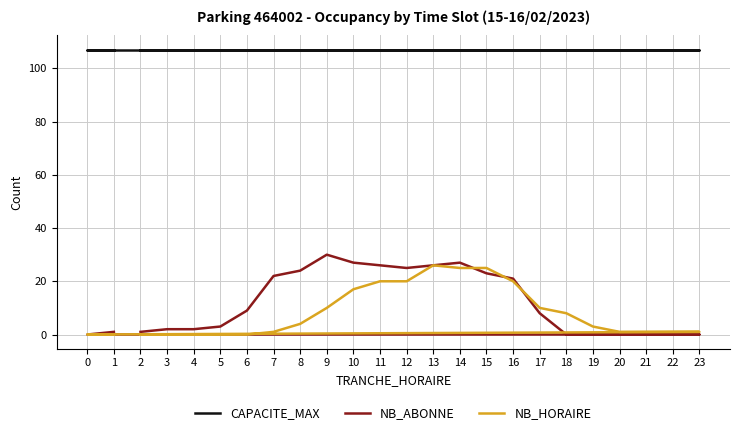

What is the maximum value for NB_HORAIRE?

26